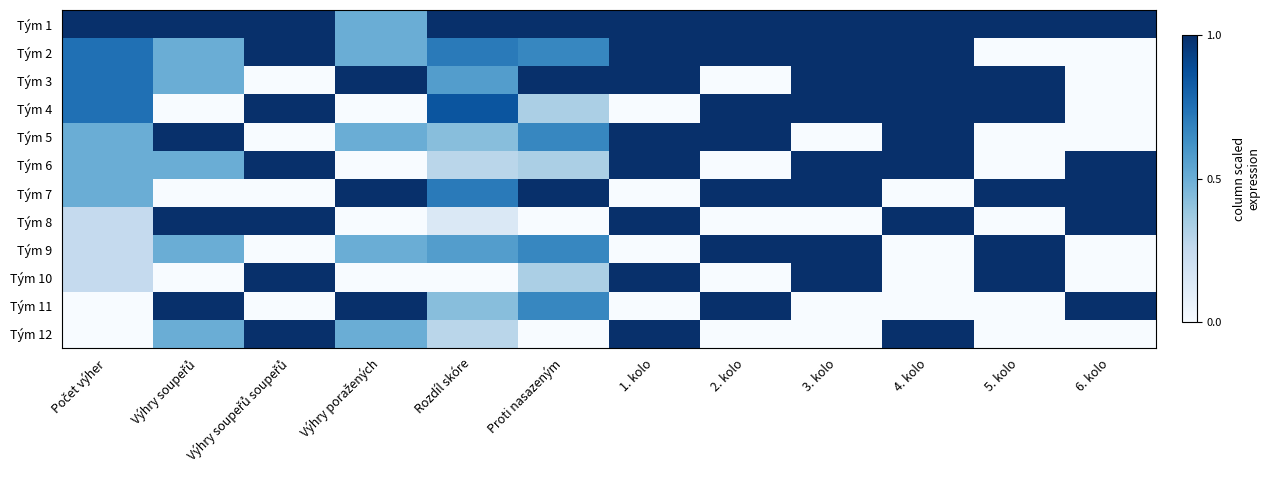

Which series has the largest total across all categories?

Tým 1